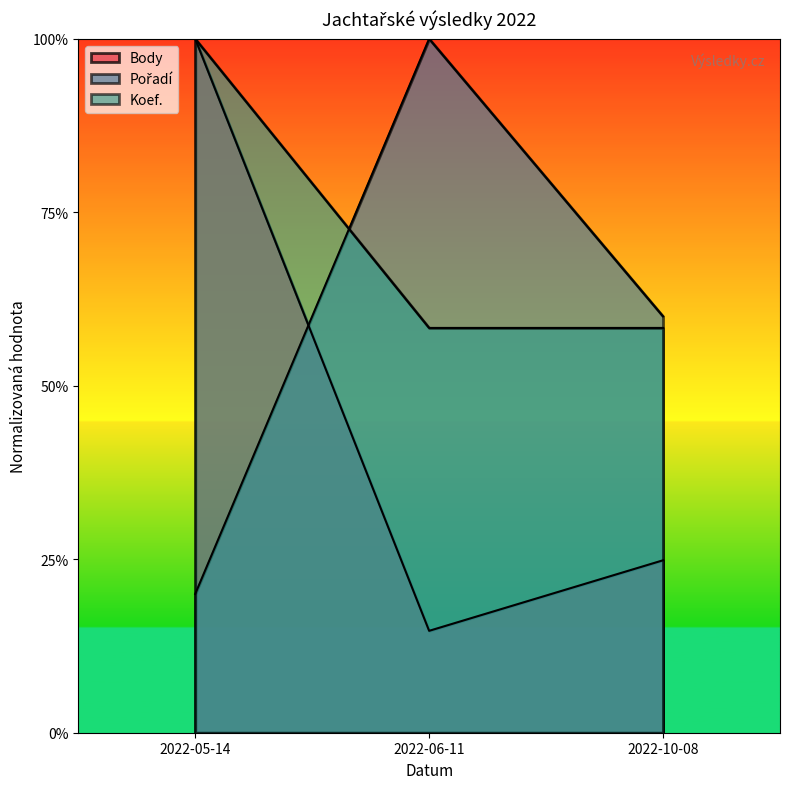

What position from the left is 2022-05-14?

1